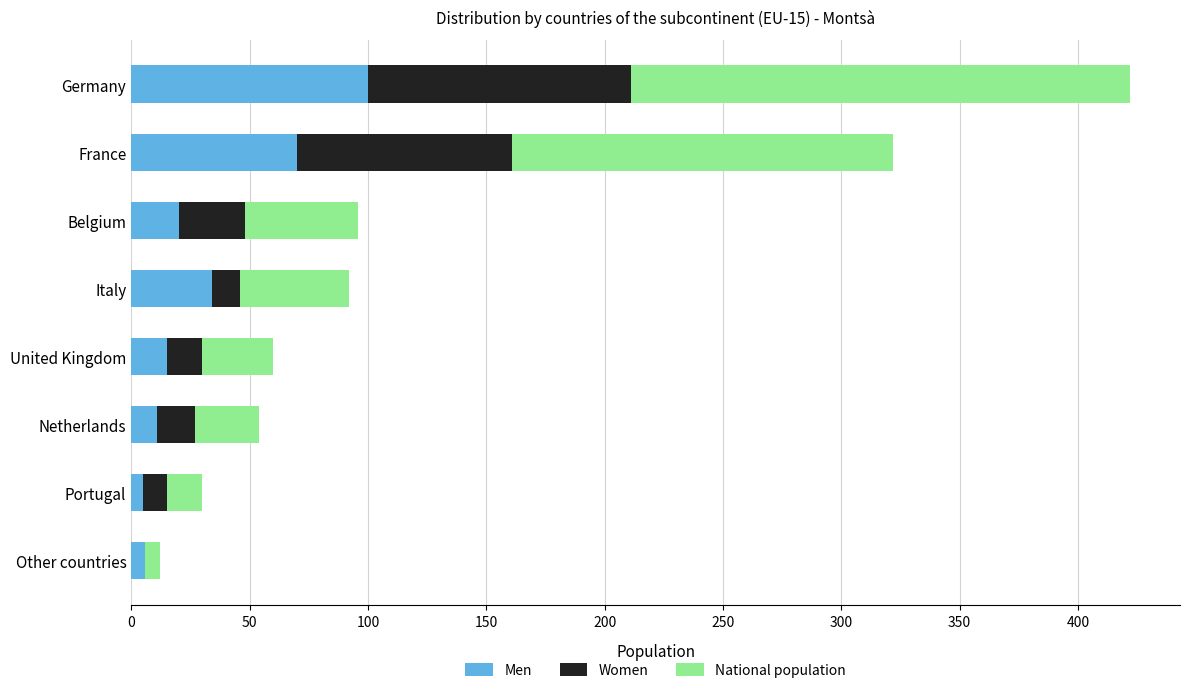

What are all the series names shown in the legend?

Men, Women, National population